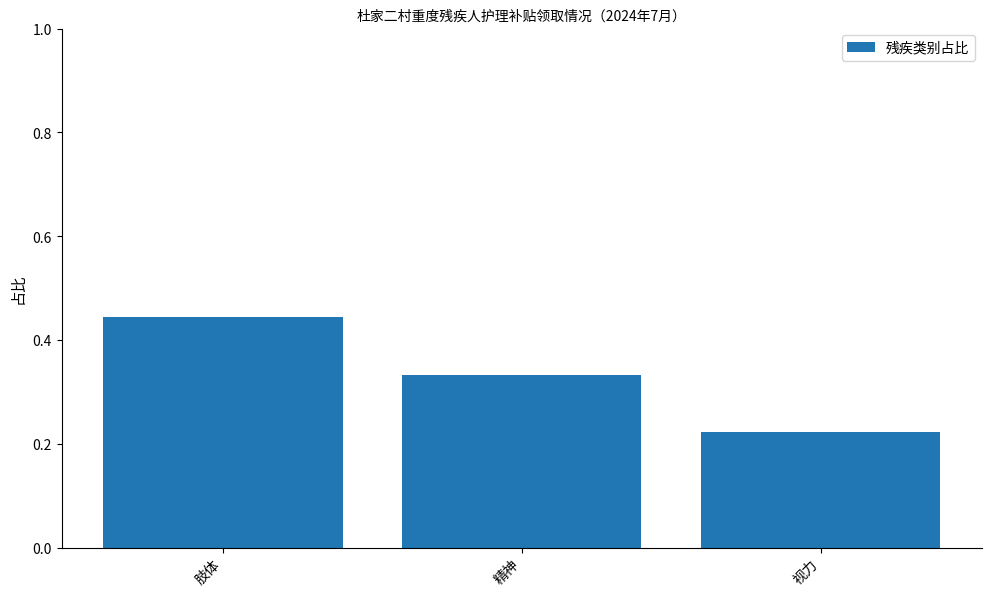

At which category does the chart reach its minimum across all series?

视力